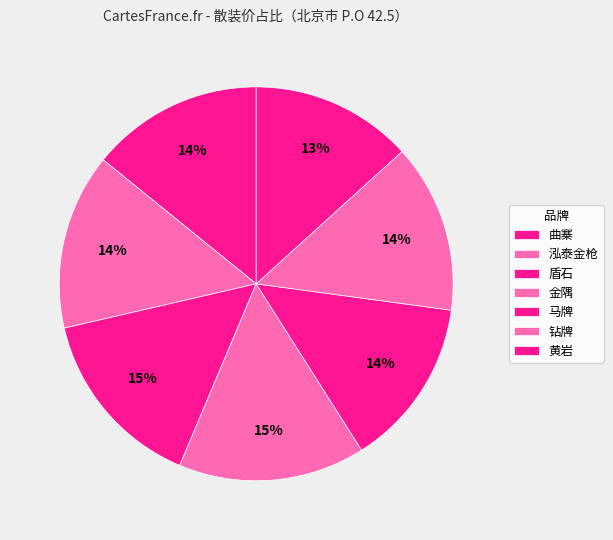

How many segments does this pie chart have?

7